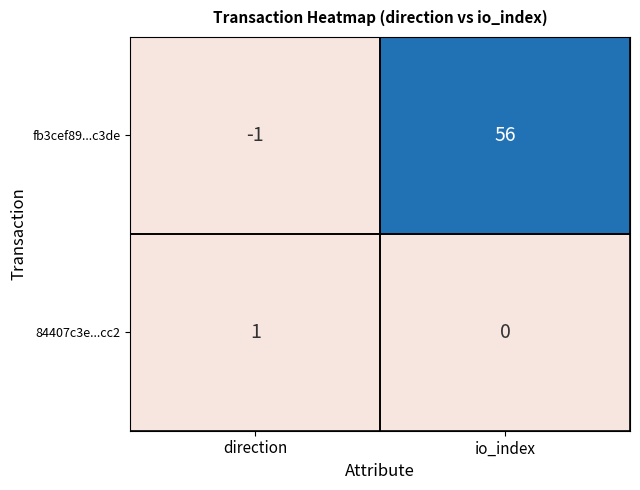

At which label does 84407c3e...cc2 reach its minimum?

io_index